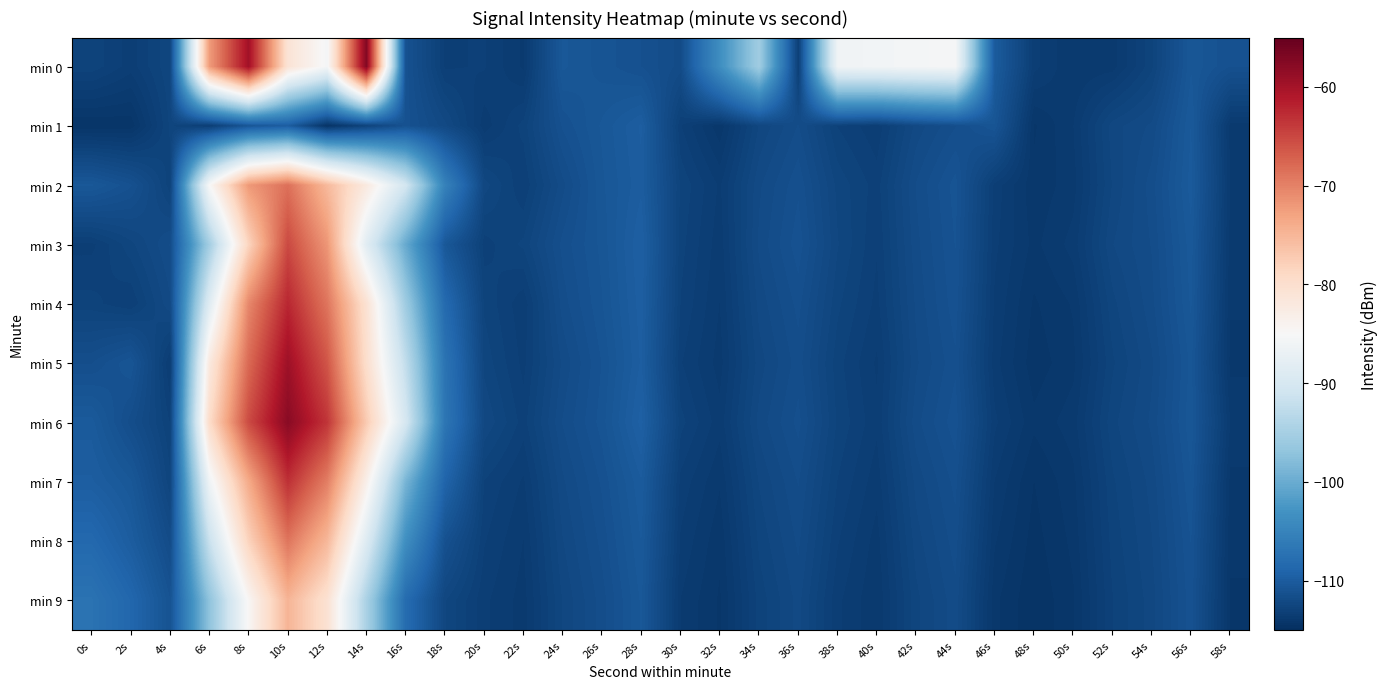

What is the total value across all series at 32s?

-1127.2